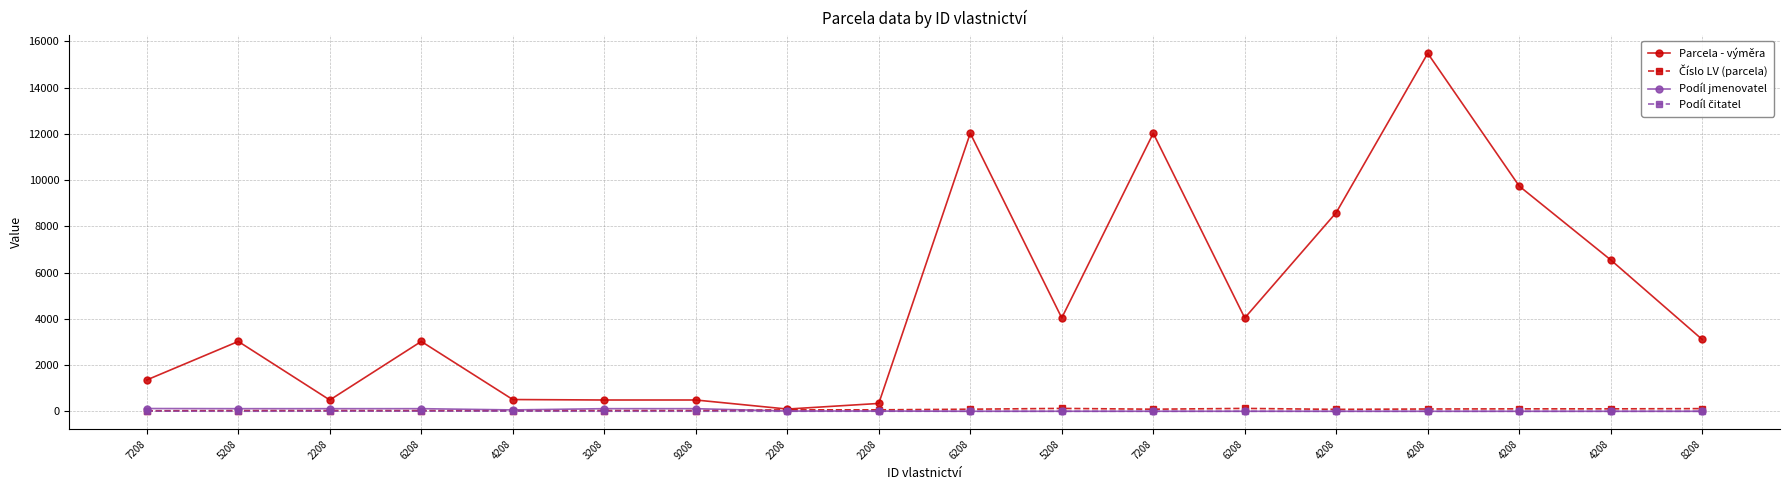

At 4208, list the series in order from largest to smallest.

Parcela - výměra, Podíl jmenovatel, Číslo LV (parcela), Podíl čitatel